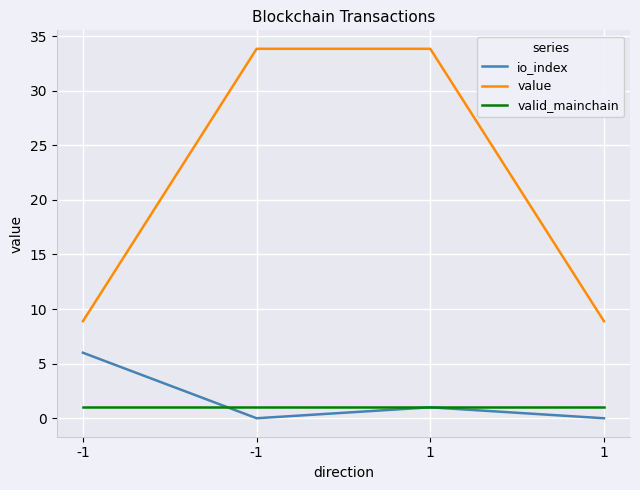

Which series has the widest spread of values?

value